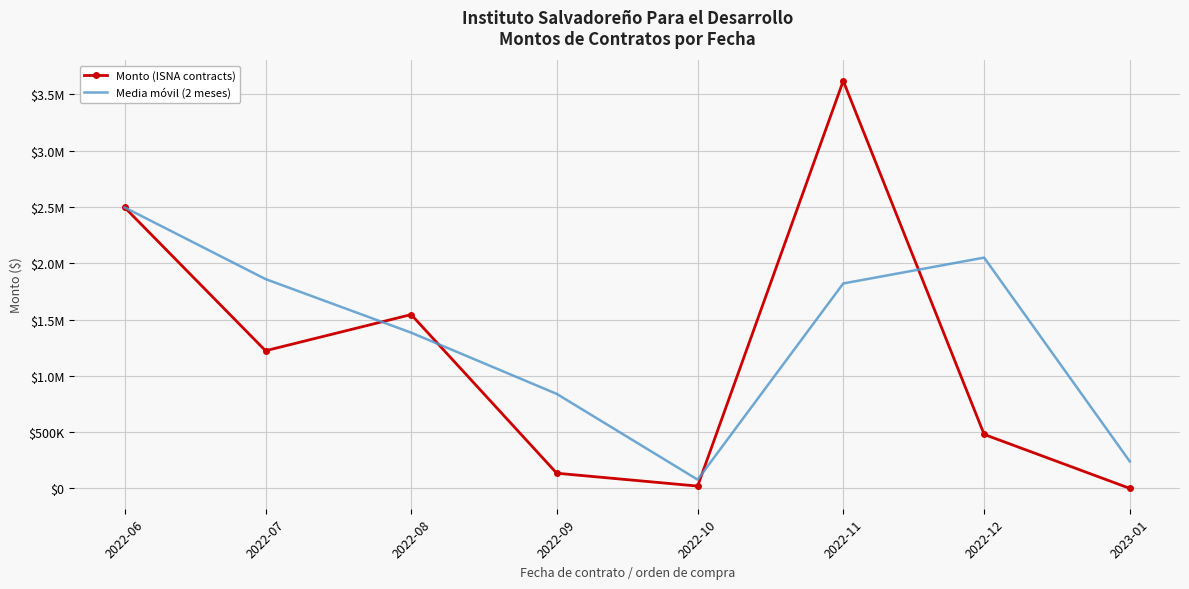

What is the sum of the Media móvil (2 meses) values at 2022-06 and 2022-07?

4355159.2